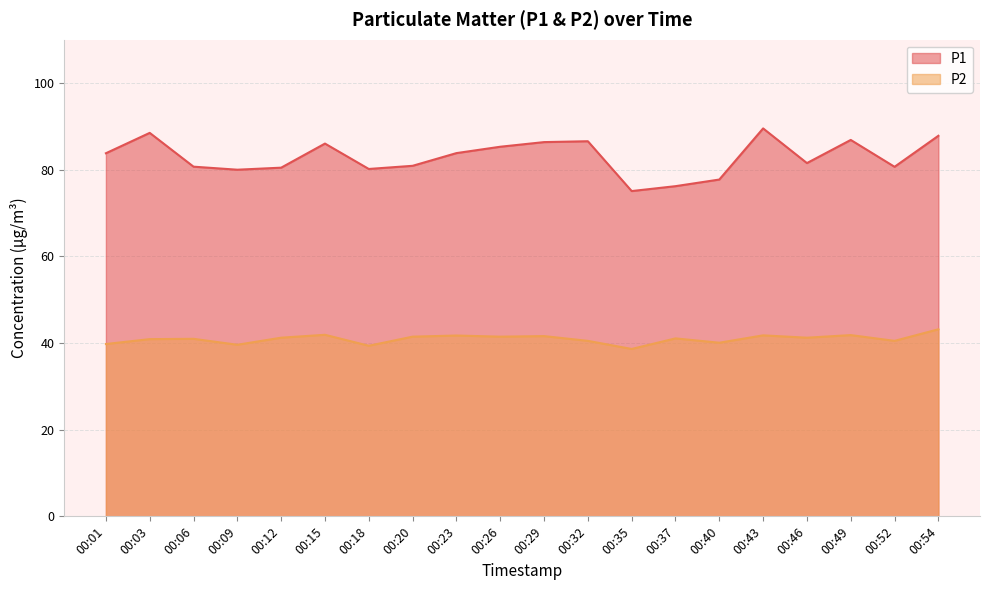

True or false: P2 has a value of 55.5 at 00:23.

False